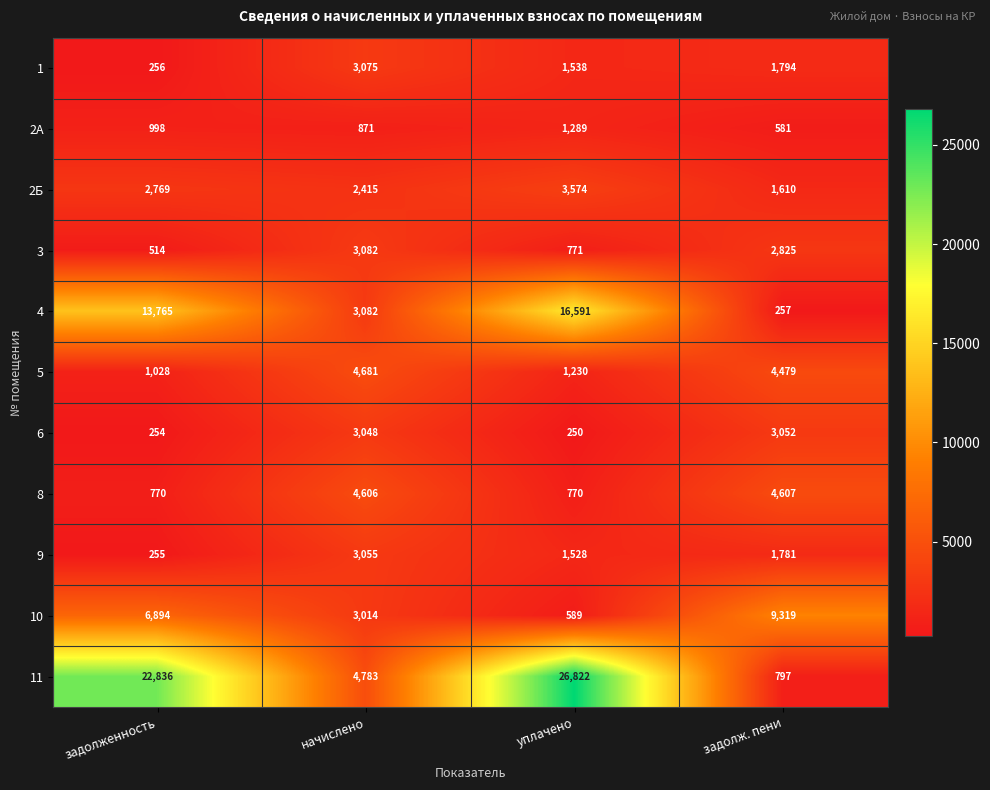

The value of 4 at задолженность is 13765. True or false?

True